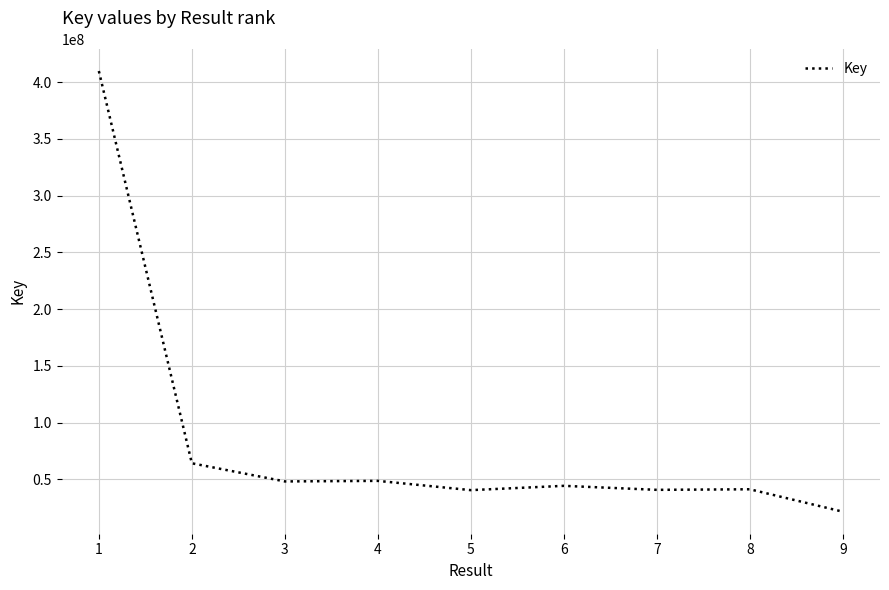

What is the difference between the second highest and second lowest values?

23652434